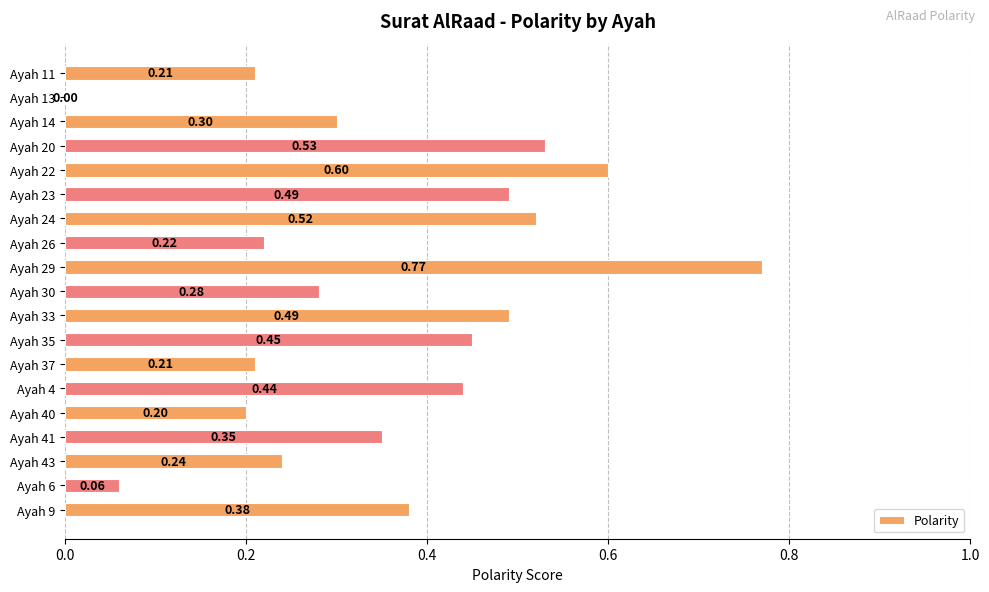

What is the change in value from Ayah 11 to Ayah 33?

+0.3